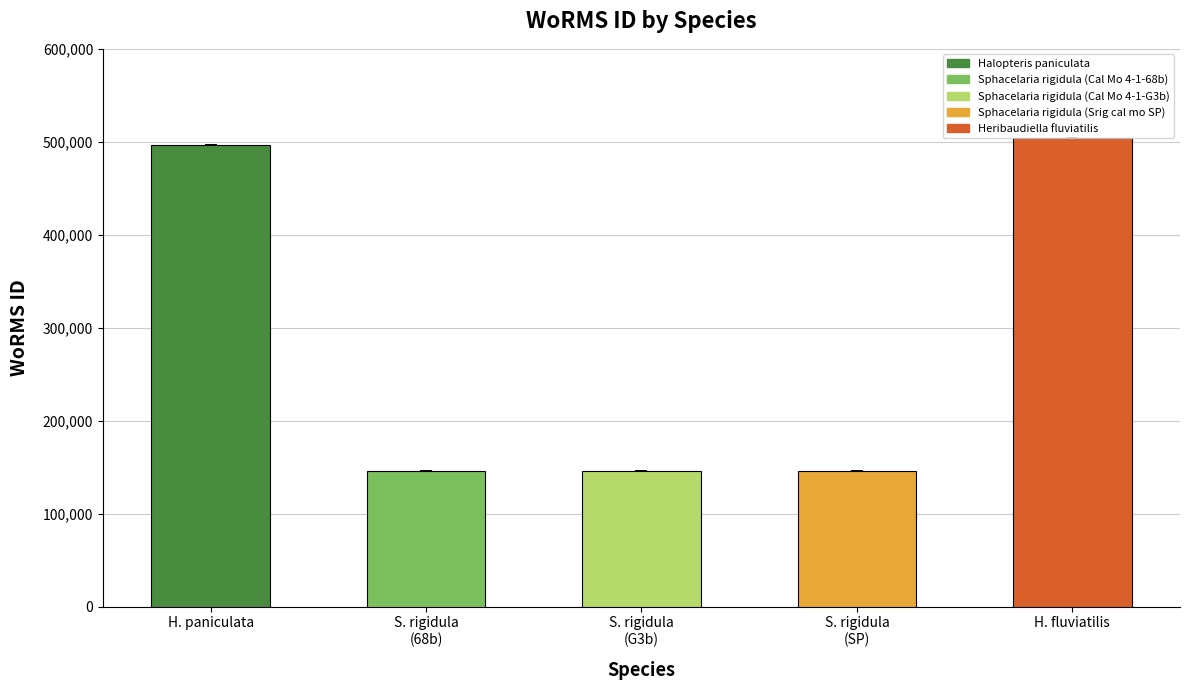

The value at Heribaudiella fluviatilis is 194069. True or false?

False